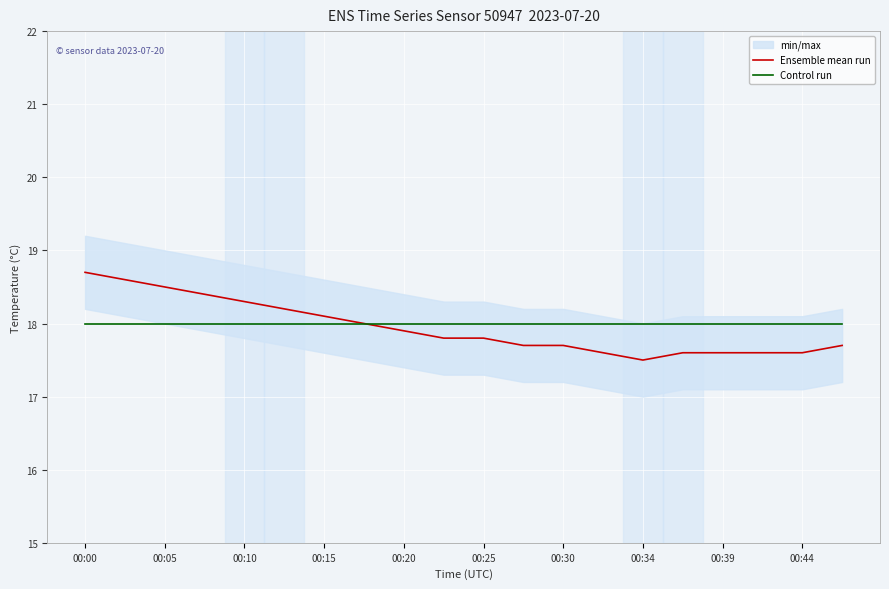

Count the number of categories in the chart.

20